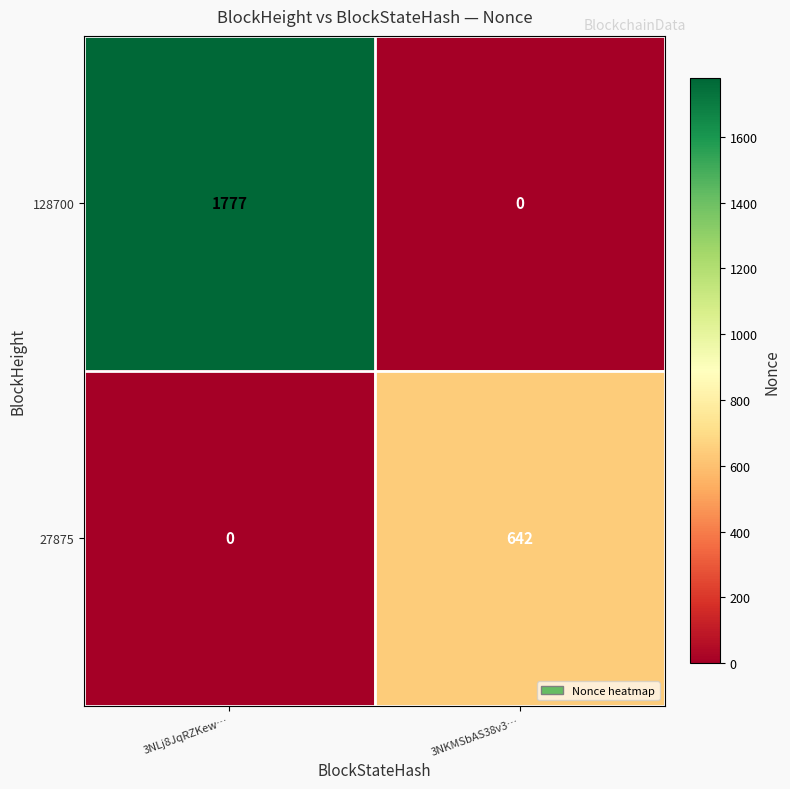

Reading right to left, transcribe all the data shown in this chart.

128700: 0	1777
27875: 642	0